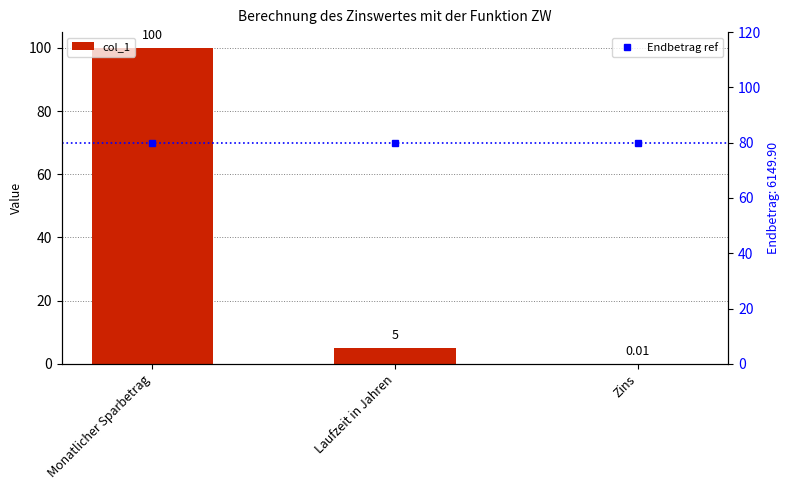

At how many categories does at least one series exceed 14?

3